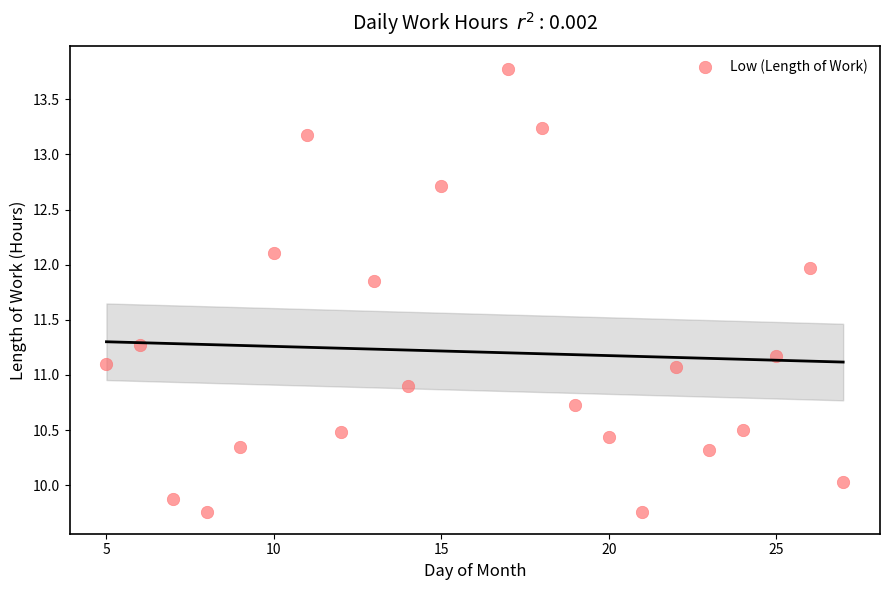

What is the range of X values (max minus min)?

22.0